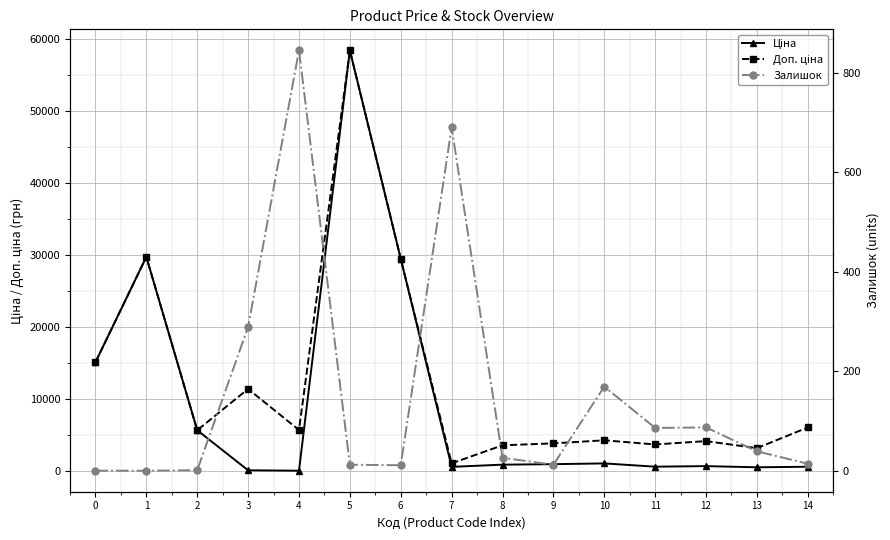

Reading left to right, what are all the values shown in this chart?

Ціна: 0=15120.0	1=29747.2	2=5673.8	3=114.1	4=57.0	5=58426.5	6=29491.5	7=589.9	8=895.9	9=963.5	10=1069.8	11=617.0	12=694.3	13=531.3	14=606.1
Доп. ціна: 0=15120.0	1=29747.2	2=5673.8	3=11410.0	4=5705.0	5=58426.5	6=29491.5	7=1081.7	8=3583.6	9=3854.0	10=4279.1	11=3701.9	12=4165.6	13=3187.6	14=6061.2
Залишок: 0=0.0	1=0.0	2=1.0	3=289.0	4=845.0	5=12.0	6=11.0	7=690.0	8=26.0	9=12.0	10=169.0	11=86.0	12=87.0	13=39.0	14=14.0